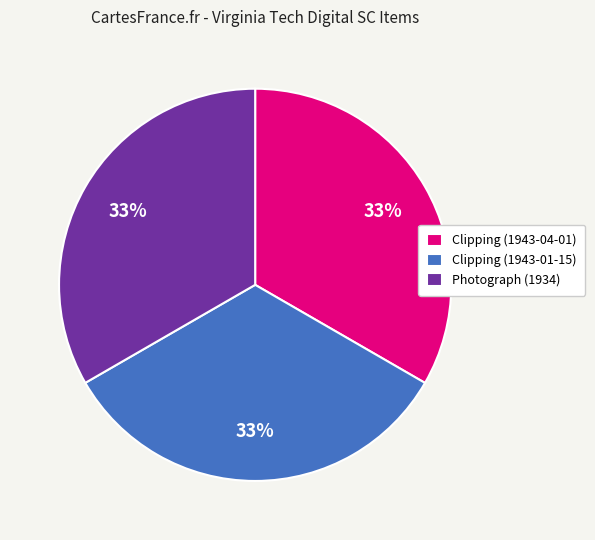

What percentage is the Photograph (1934) slice, to the nearest percent?

33%